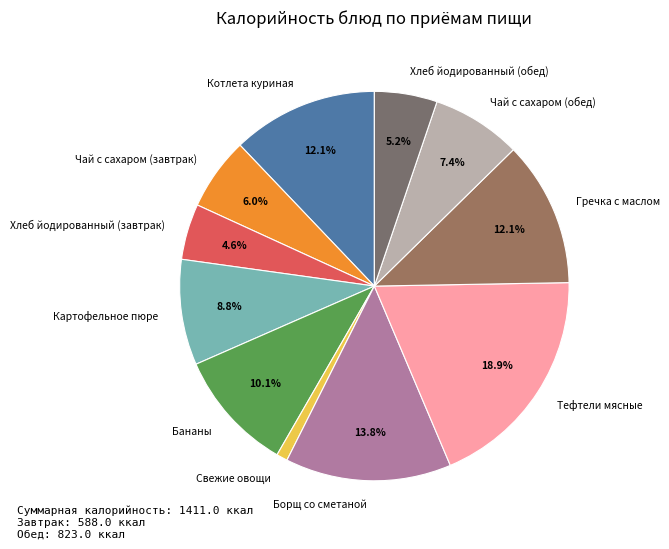

The Гречка с маслом slice represents 22% of the pie. True or false?

False